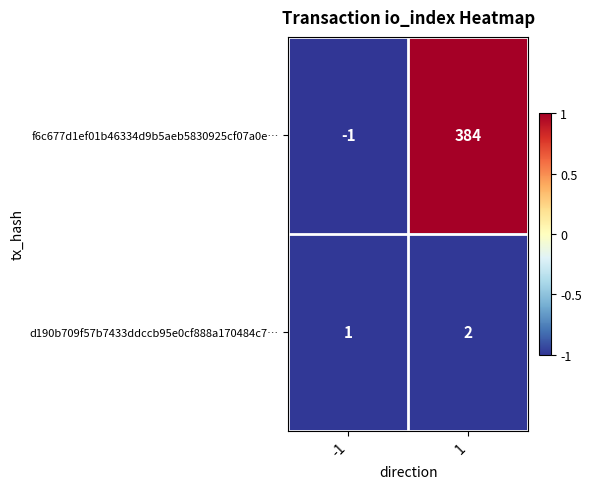

What is the greatest value displayed?

384